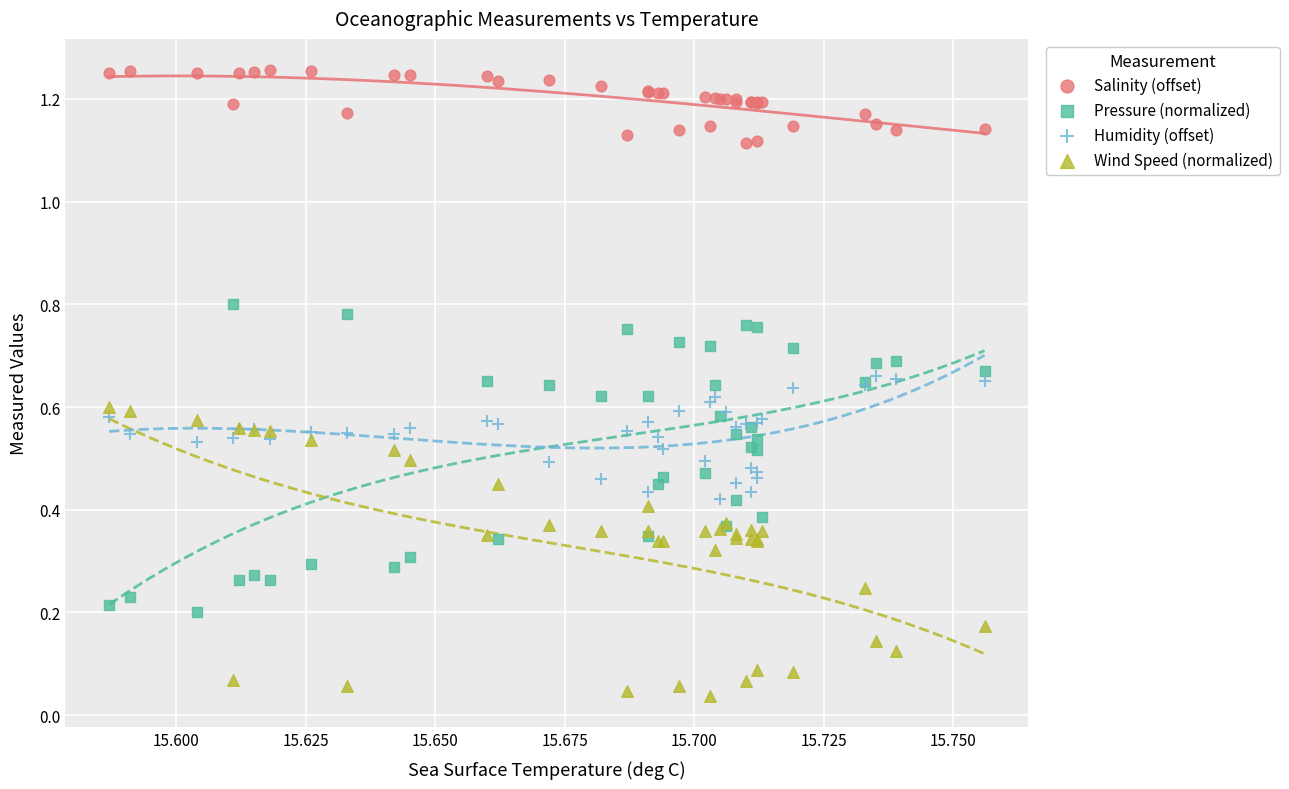

Which series contains the highest Y value?

Salinity (offset)